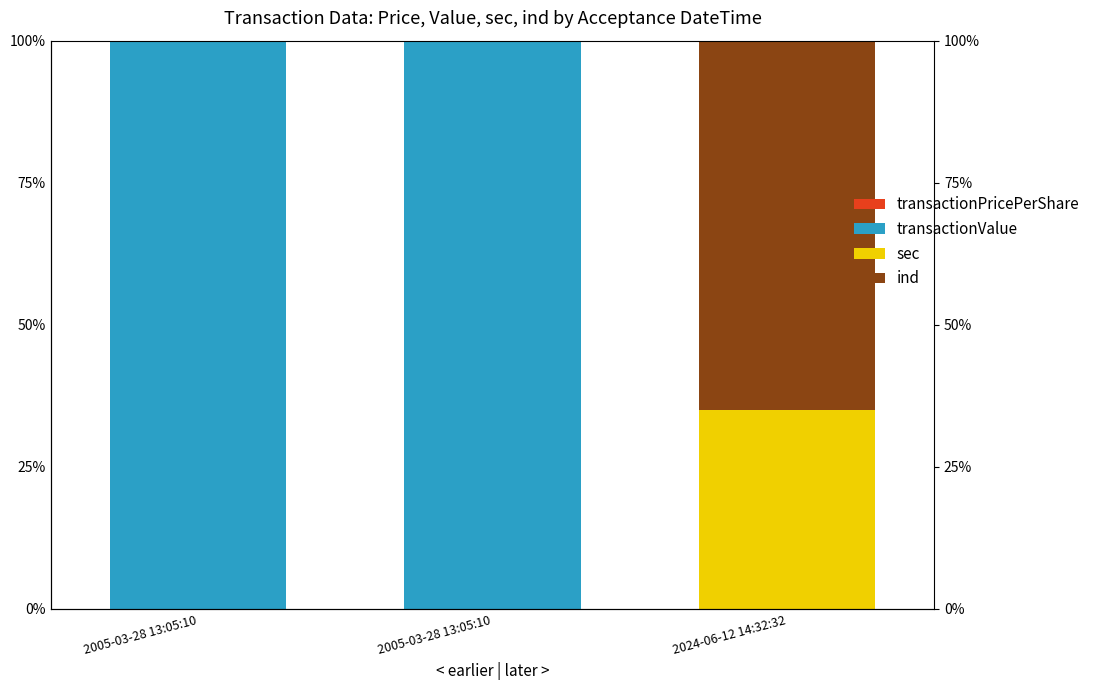

What is the difference between the maximum and minimum values in the transactionValue series?

100.0